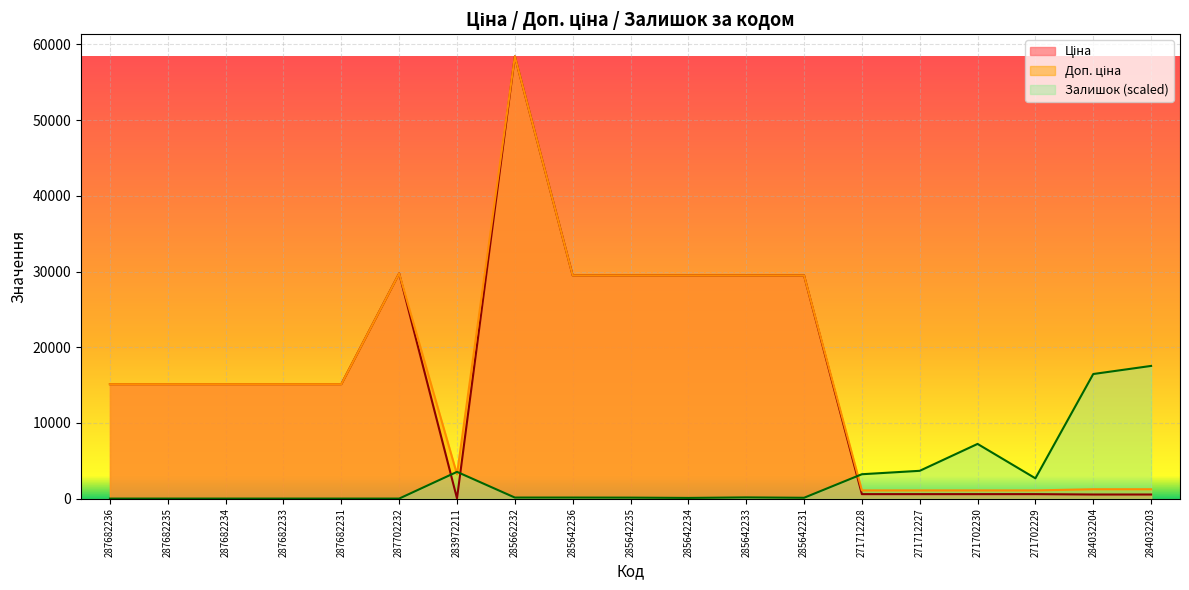

How many lines are shown in the chart?

3